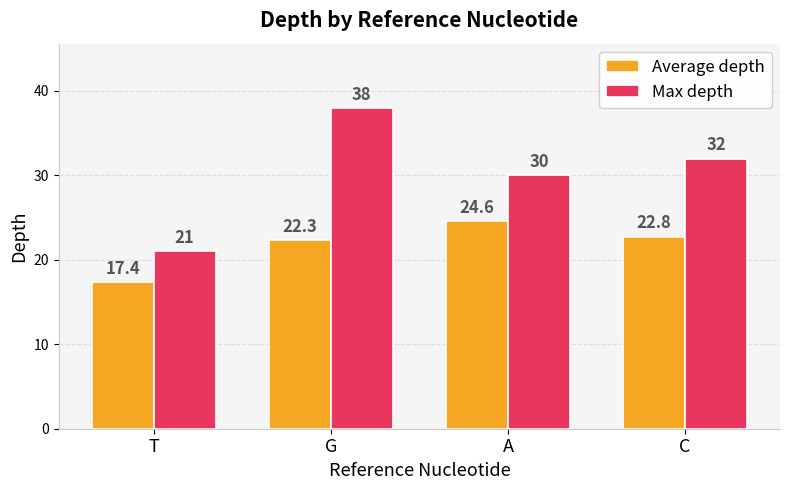

At how many categories does at least one series exceed 29?

3